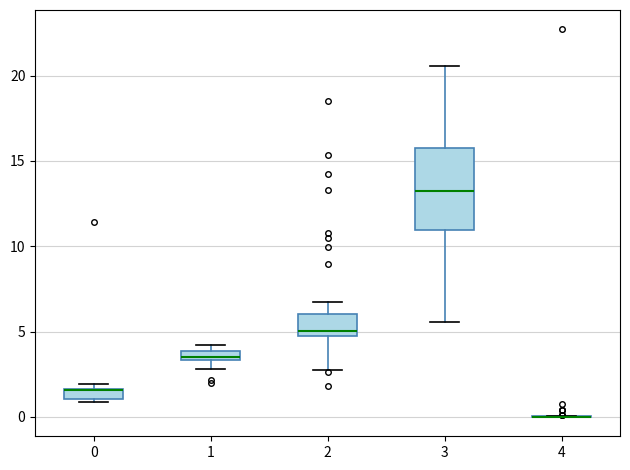

Which box is the tallest, from its lower edge to its upper edge?

3